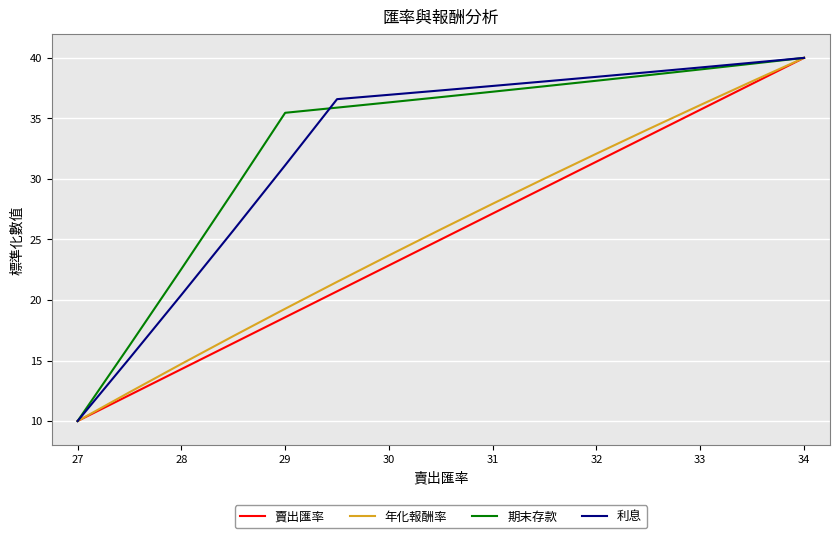

What is the greatest value displayed?

40.0